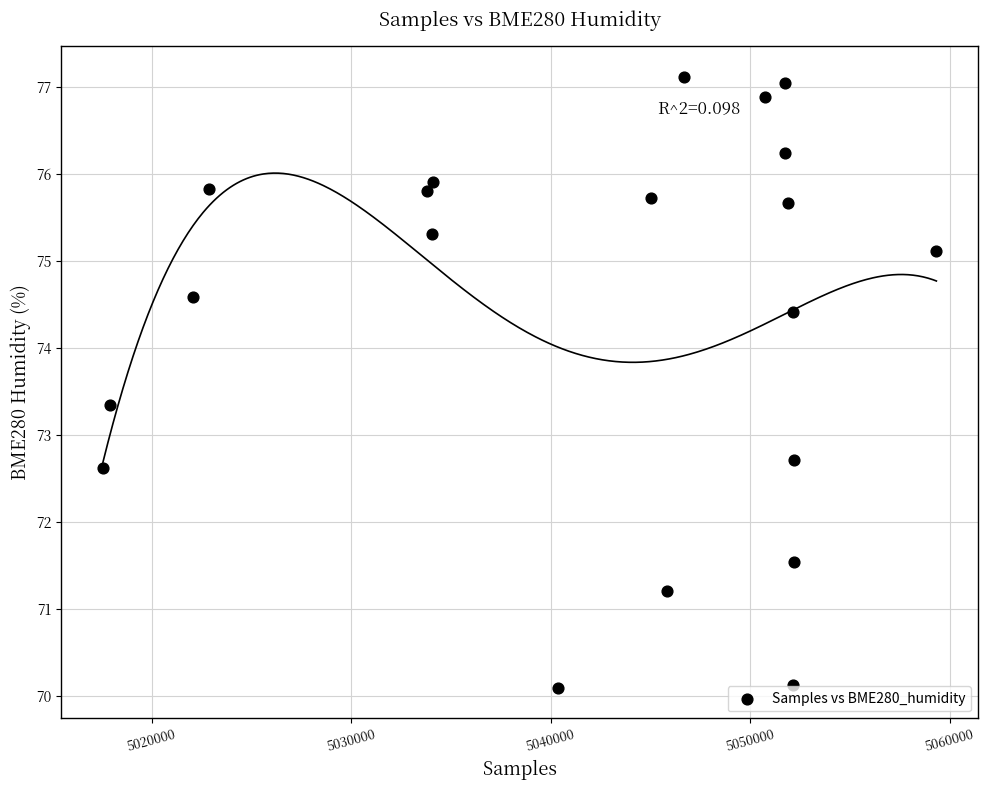

What is the range of Y values (max minus min)?

7.0